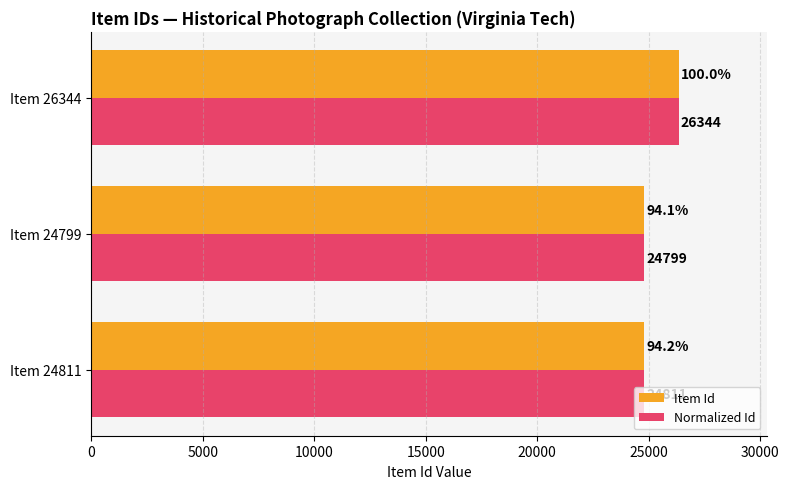

Which category has the lowest value in the Normalized Id series?

Item 24799